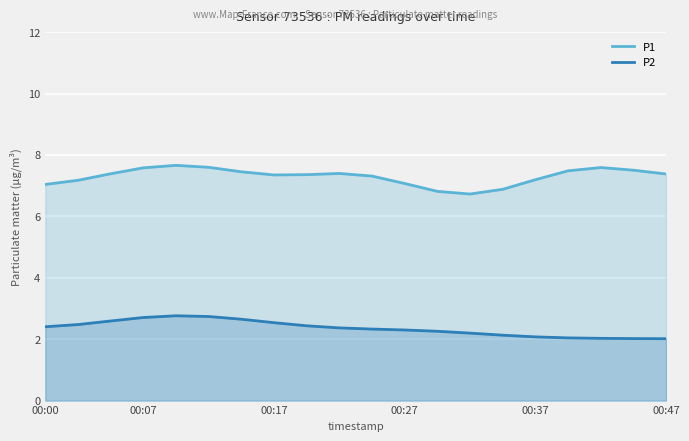

What is the sum of all P1 values?

145.9